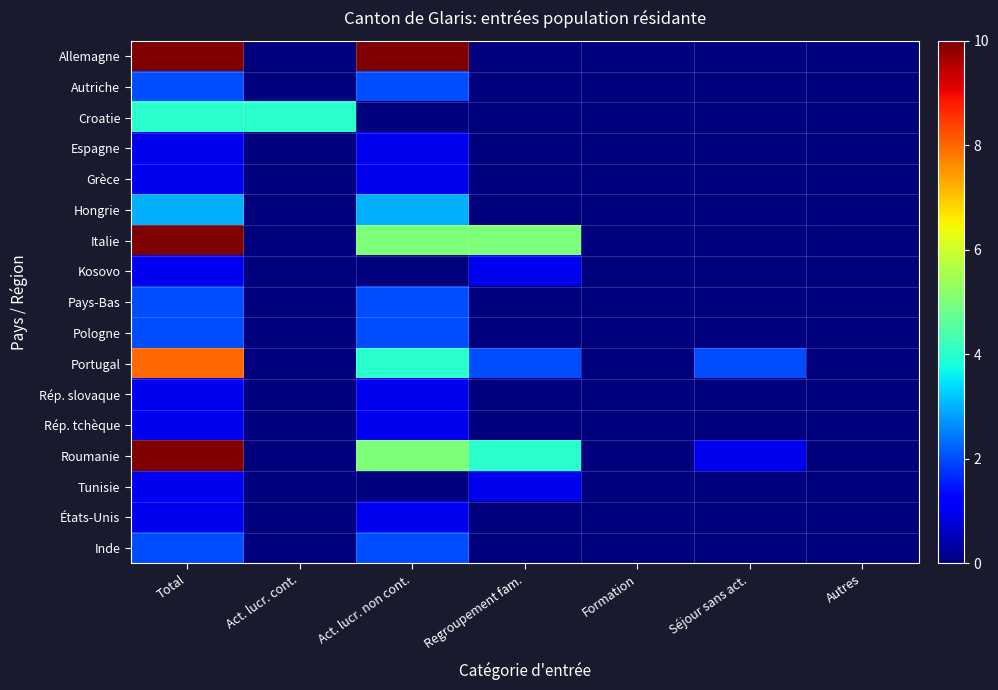

Reading left to right, what are all the values shown in this chart?

Allemagne: Total=10	Act. lucr. cont.=0	Act. lucr. non cont.=10	Regroupement fam.=0	Formation=0	Séjour sans act.=0	Autres=0
Autriche: Total=2	Act. lucr. cont.=0	Act. lucr. non cont.=2	Regroupement fam.=0	Formation=0	Séjour sans act.=0	Autres=0
Croatie: Total=4	Act. lucr. cont.=4	Act. lucr. non cont.=0	Regroupement fam.=0	Formation=0	Séjour sans act.=0	Autres=0
Espagne: Total=1	Act. lucr. cont.=0	Act. lucr. non cont.=1	Regroupement fam.=0	Formation=0	Séjour sans act.=0	Autres=0
Grèce: Total=1	Act. lucr. cont.=0	Act. lucr. non cont.=1	Regroupement fam.=0	Formation=0	Séjour sans act.=0	Autres=0
Hongrie: Total=3	Act. lucr. cont.=0	Act. lucr. non cont.=3	Regroupement fam.=0	Formation=0	Séjour sans act.=0	Autres=0
Italie: Total=10	Act. lucr. cont.=0	Act. lucr. non cont.=5	Regroupement fam.=5	Formation=0	Séjour sans act.=0	Autres=0
Kosovo: Total=1	Act. lucr. cont.=0	Act. lucr. non cont.=0	Regroupement fam.=1	Formation=0	Séjour sans act.=0	Autres=0
Pays-Bas: Total=2	Act. lucr. cont.=0	Act. lucr. non cont.=2	Regroupement fam.=0	Formation=0	Séjour sans act.=0	Autres=0
Pologne: Total=2	Act. lucr. cont.=0	Act. lucr. non cont.=2	Regroupement fam.=0	Formation=0	Séjour sans act.=0	Autres=0
Portugal: Total=8	Act. lucr. cont.=0	Act. lucr. non cont.=4	Regroupement fam.=2	Formation=0	Séjour sans act.=2	Autres=0
Rép. slovaque: Total=1	Act. lucr. cont.=0	Act. lucr. non cont.=1	Regroupement fam.=0	Formation=0	Séjour sans act.=0	Autres=0
Rép. tchèque: Total=1	Act. lucr. cont.=0	Act. lucr. non cont.=1	Regroupement fam.=0	Formation=0	Séjour sans act.=0	Autres=0
Roumanie: Total=10	Act. lucr. cont.=0	Act. lucr. non cont.=5	Regroupement fam.=4	Formation=0	Séjour sans act.=1	Autres=0
Tunisie: Total=1	Act. lucr. cont.=0	Act. lucr. non cont.=0	Regroupement fam.=1	Formation=0	Séjour sans act.=0	Autres=0
États-Unis: Total=1	Act. lucr. cont.=0	Act. lucr. non cont.=1	Regroupement fam.=0	Formation=0	Séjour sans act.=0	Autres=0
Inde: Total=2	Act. lucr. cont.=0	Act. lucr. non cont.=2	Regroupement fam.=0	Formation=0	Séjour sans act.=0	Autres=0